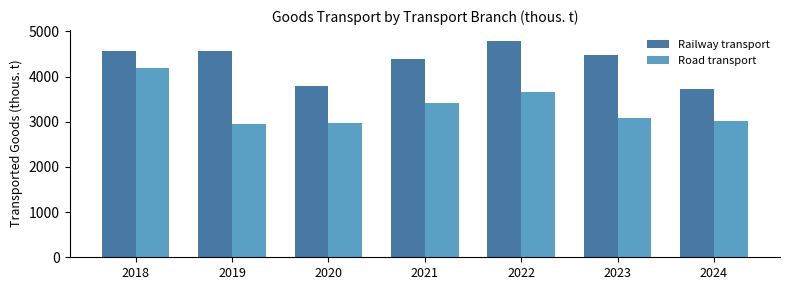

How many series are shown in this chart?

2